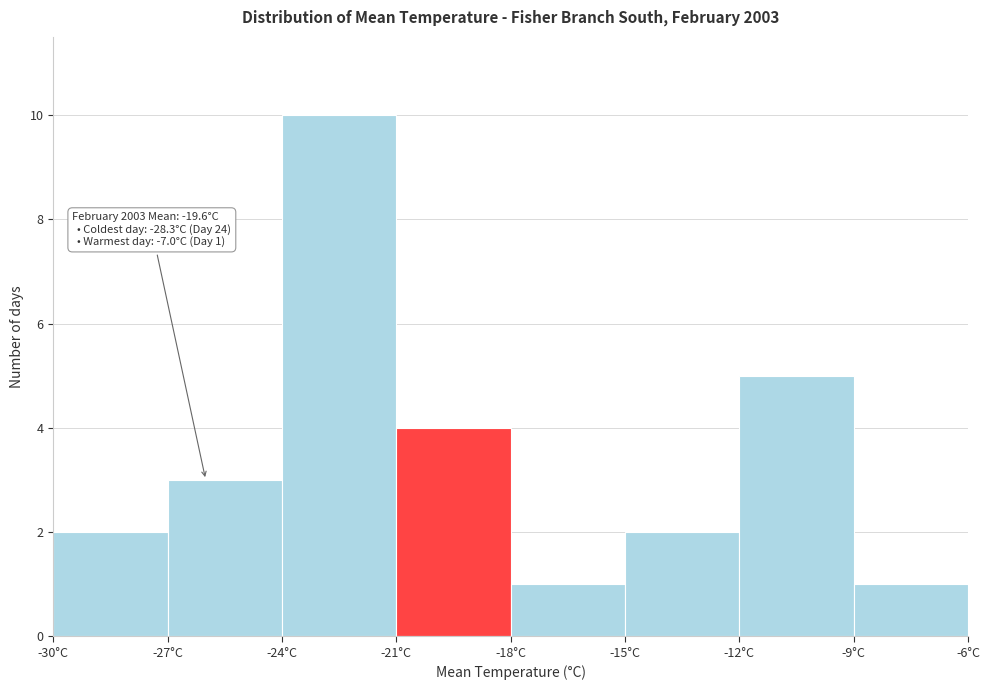

Over which range of the x-axis is the bar tallest?

-24 to -21